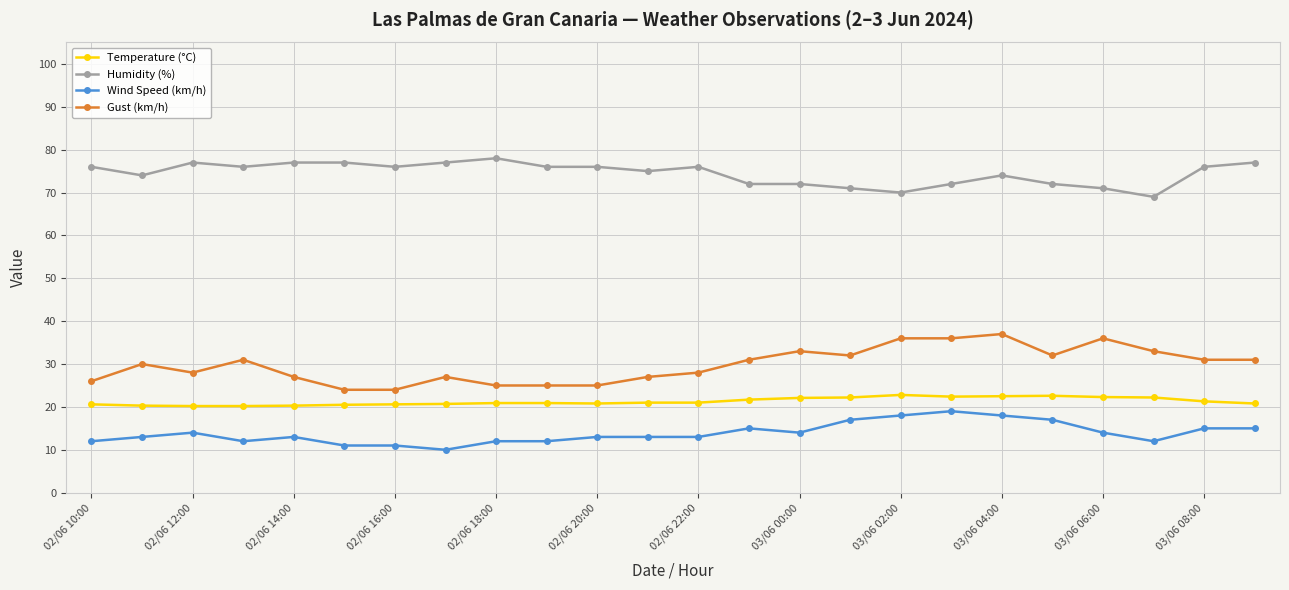

Does the chart display data point markers on the line(s)?

Yes